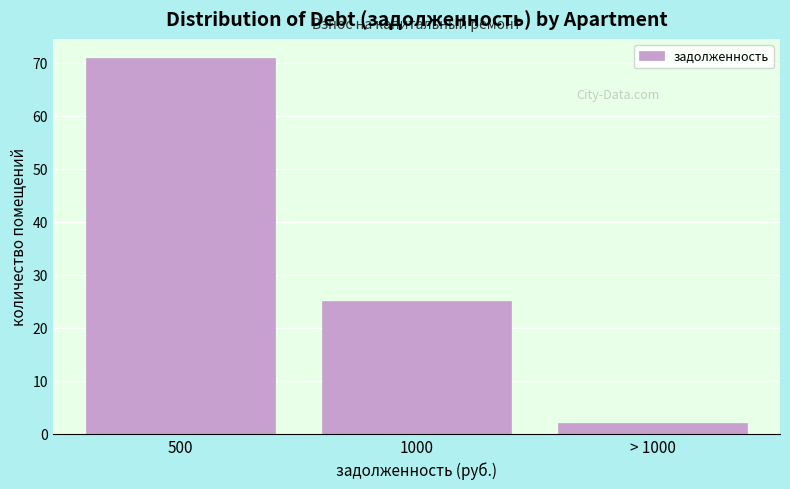

Reading right to left, extract all data points from this chart.

2	25	71